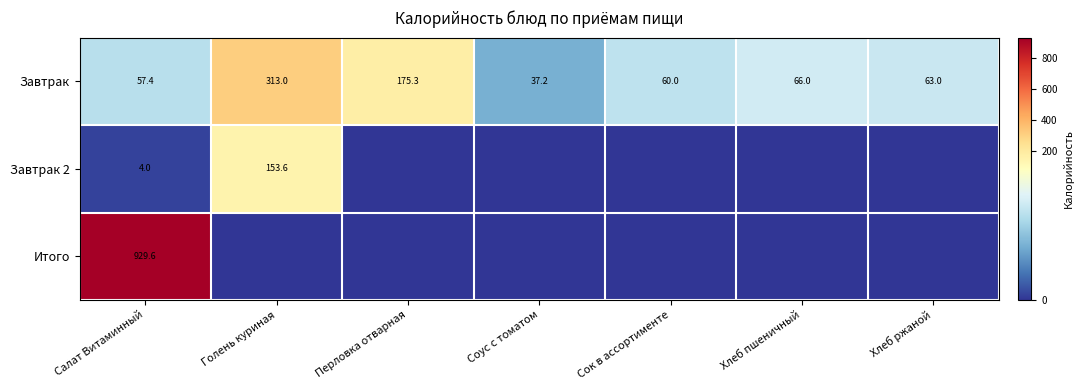

What is the lowest value of the Завтрак series?

37.2